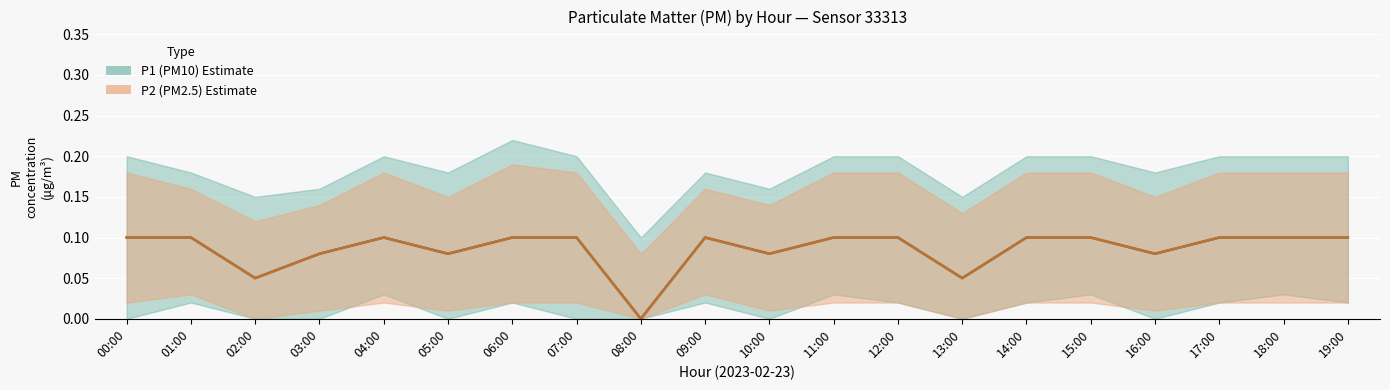

True or false: P2 (PM2.5) and P1 (PM10) cross at least once.

False